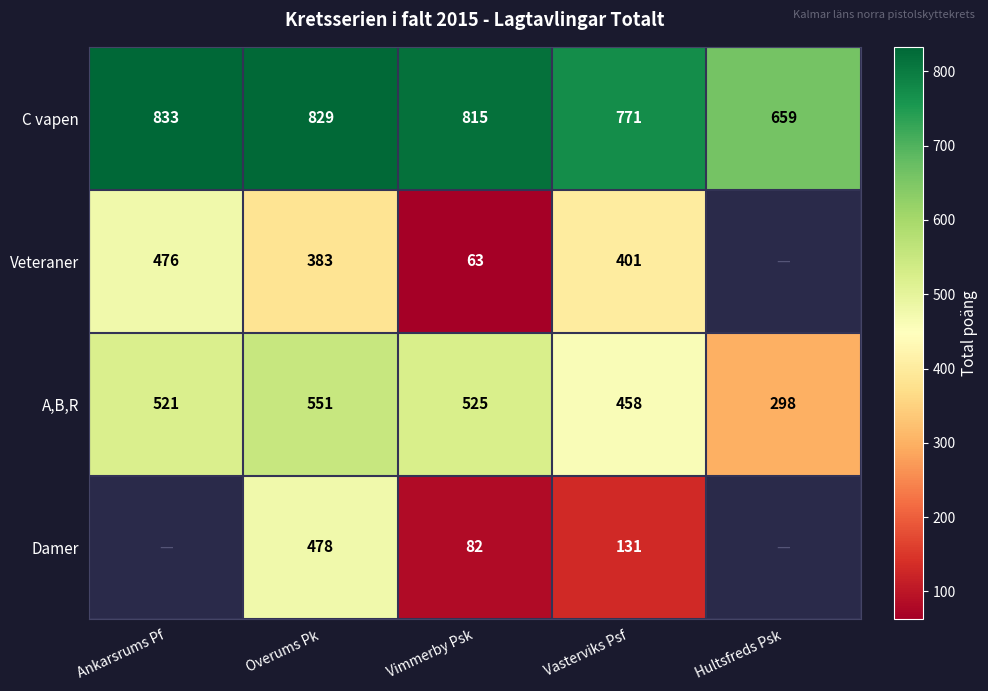

Which category has the highest value across all series?

Ankarsrums Pf